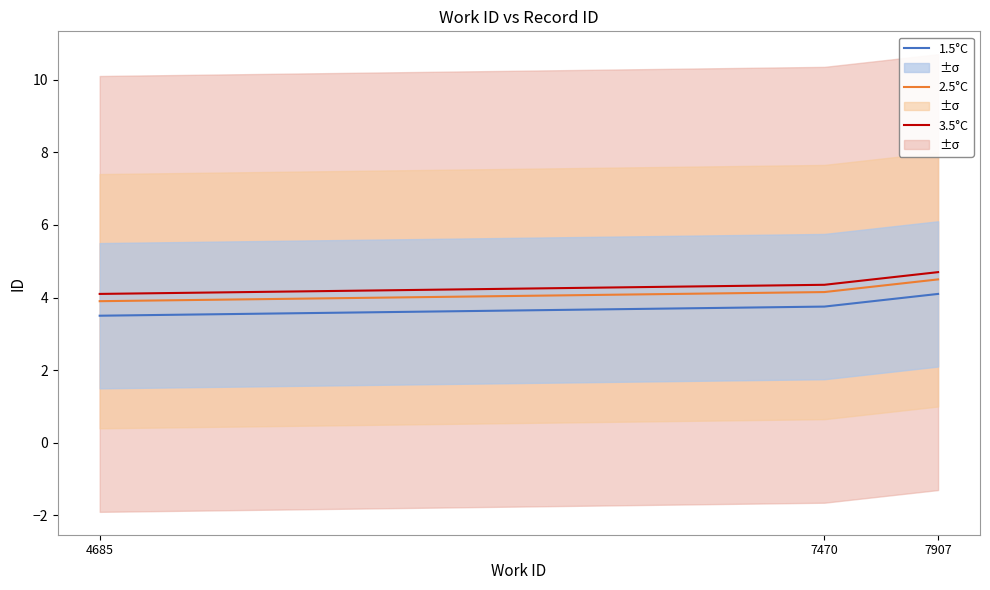

How many lines are shown in the chart?

3